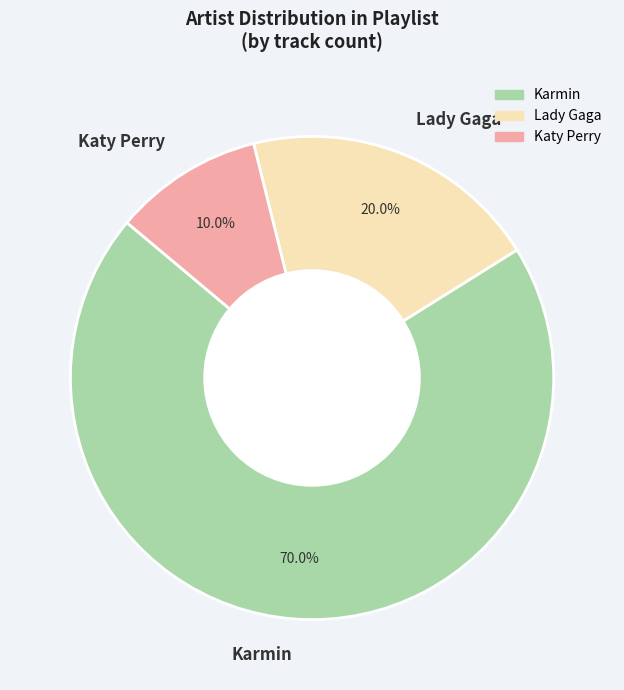

Rank the categories by value from highest to lowest.

Karmin, Lady Gaga, Katy Perry